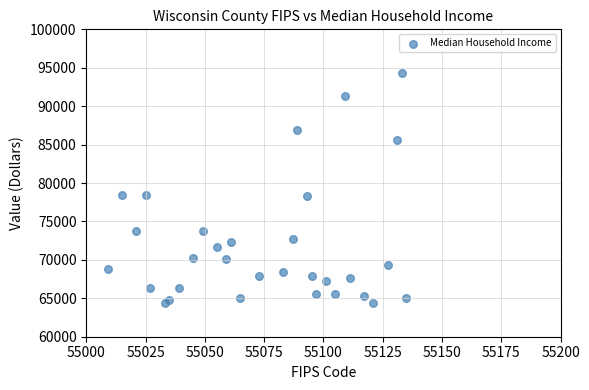

What is the range of Y values (max minus min)?

29974